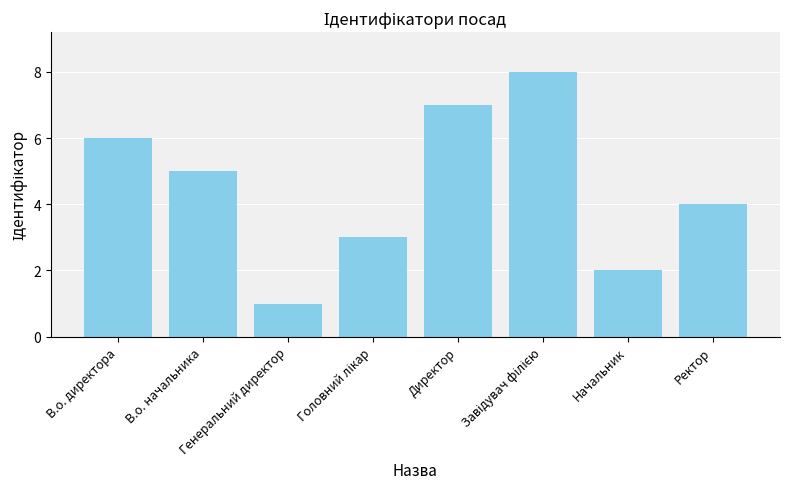

At which label does the data first exceed 5?

В.о. директора